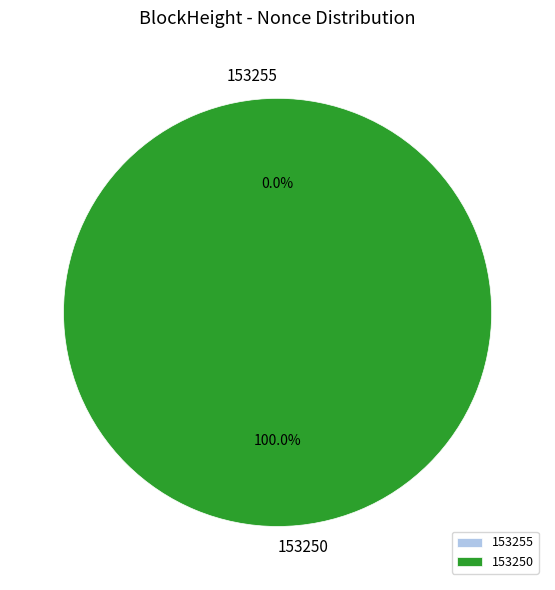

Rank the categories by value from lowest to highest.

153255, 153250